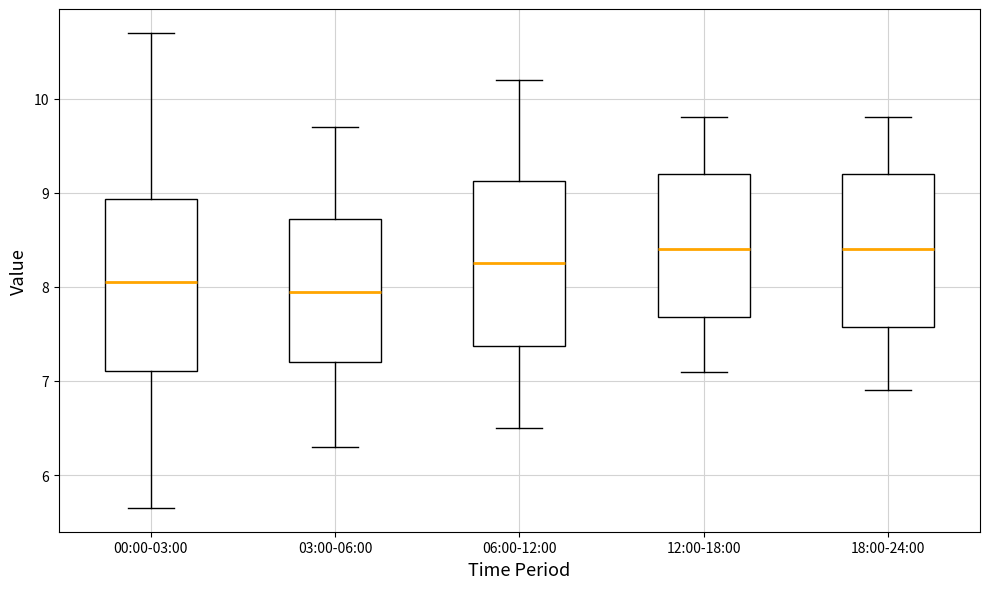

Where does the median line of the box for 12:00-18:00 sit on the y-axis? The values are not printed on the chart, so give them approximately, as read against the axis.

8.4